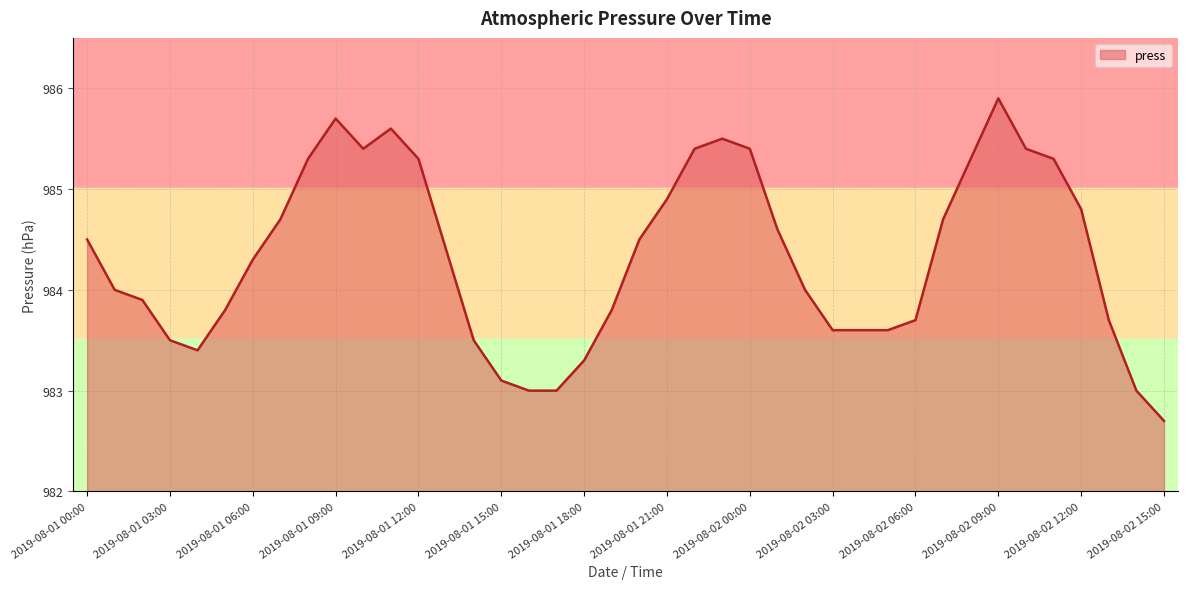

What is the difference between the maximum and minimum values?

3.2